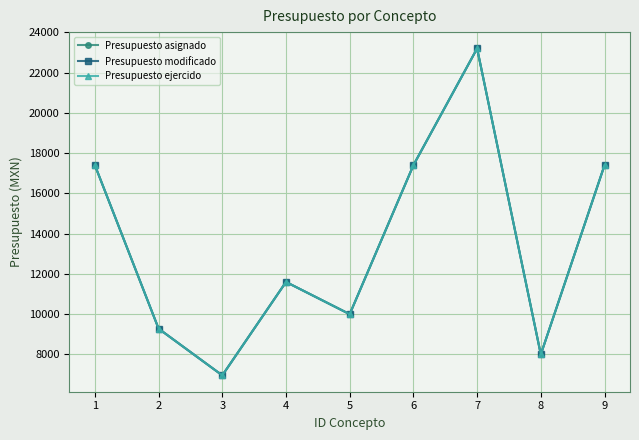

What is the value of the Presupuesto ejercido point at the 3rd from the left?

6960